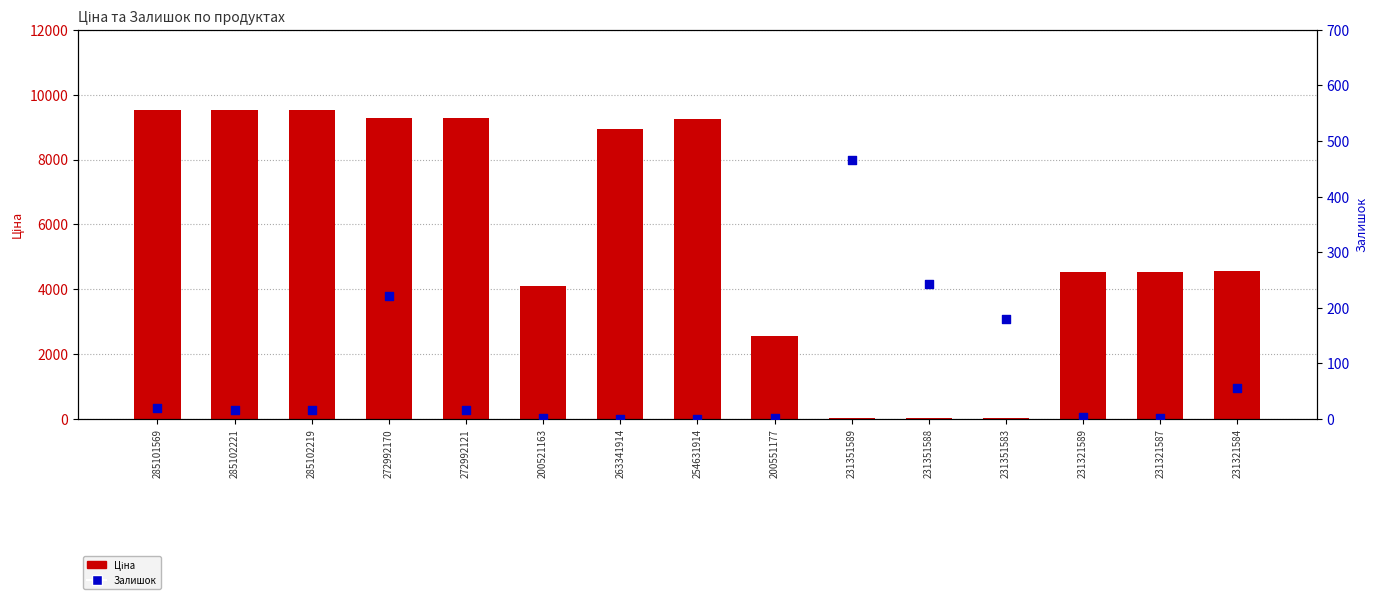

What are all the series names shown in the legend?

Ціна, Залишок